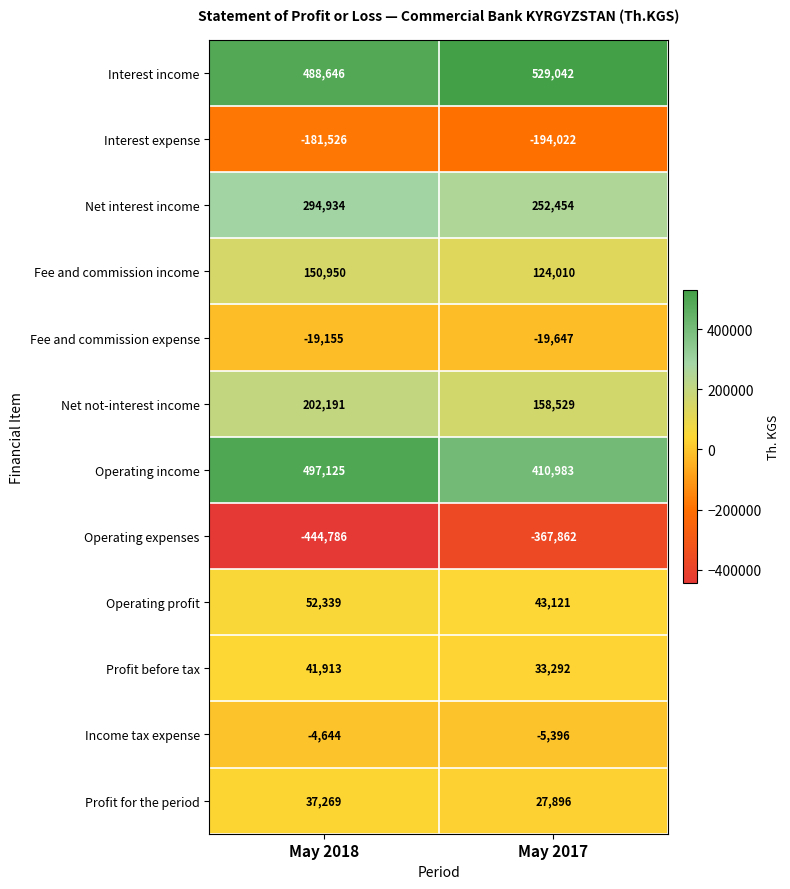

What is the difference between the Profit before tax values at May 2018 and May 2017?

8621